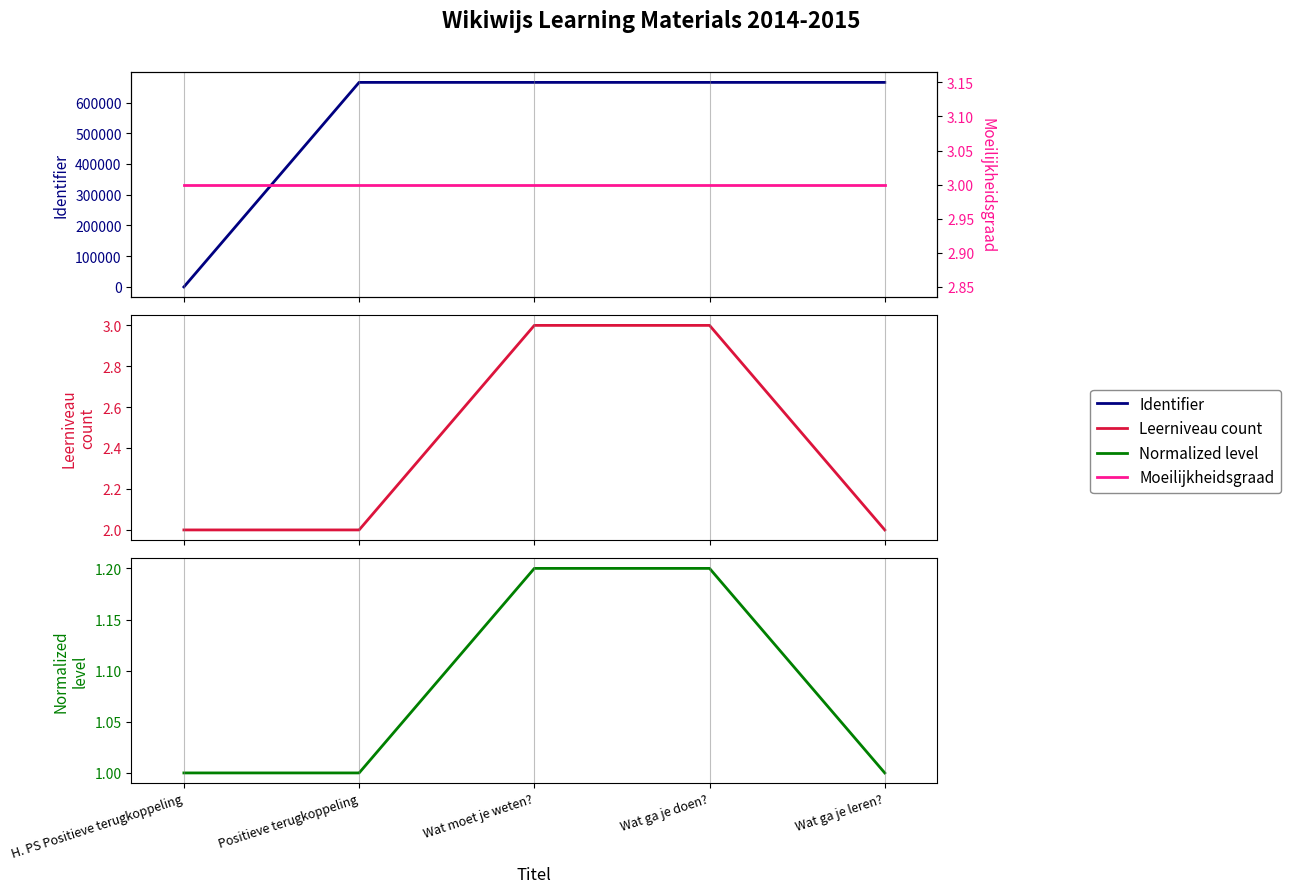

What is the value of the Leerniveau count point at the 4th from the left?

3.0